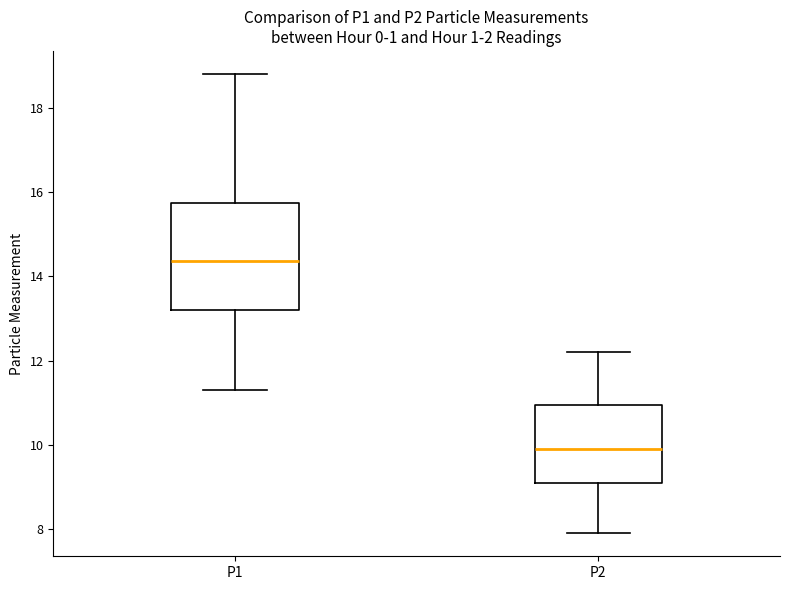

Reading left to right, transcribe this box plot: for each box, give where its median line is, the range the box spans, and where its two whiskers end, as read against the y-axis. The values are not printed on the chart, so give them approximately, as read against the axis.

P1: median 14.4, box 13.2 to 15.8, whiskers 11.4 to 18.8
P2: median 10.0, box 9.2 to 11.0, whiskers 8.0 to 12.2